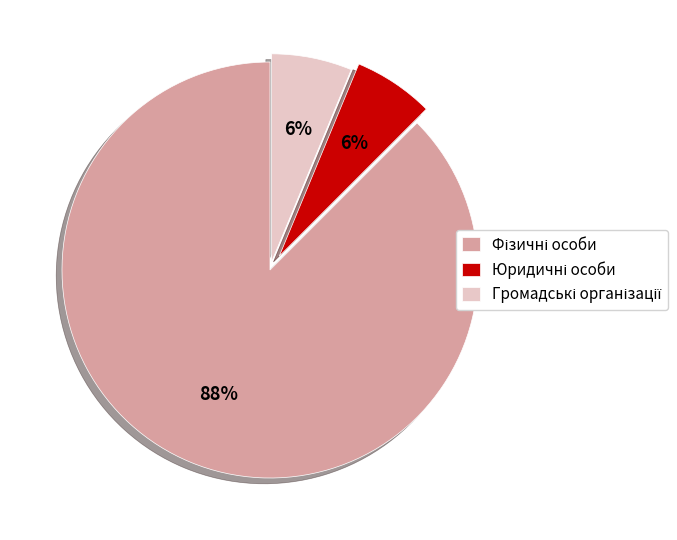

To the nearest percent, what is the average slice percentage?

33%